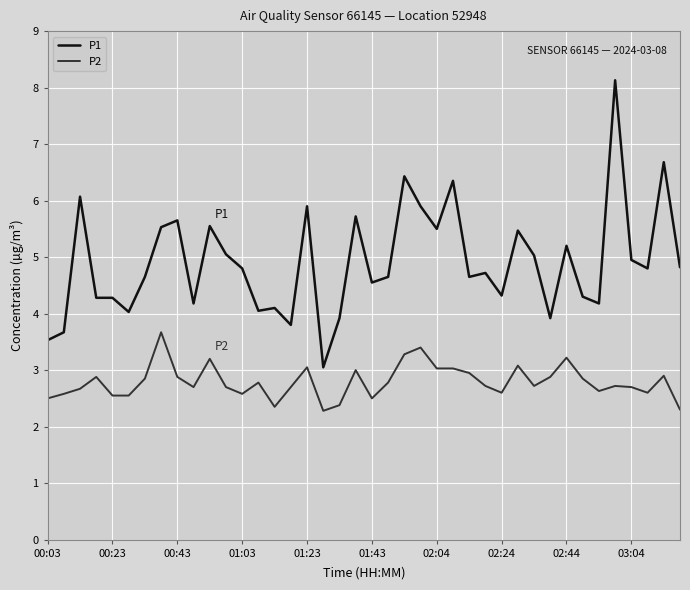

Which series has the largest total across all categories?

P1